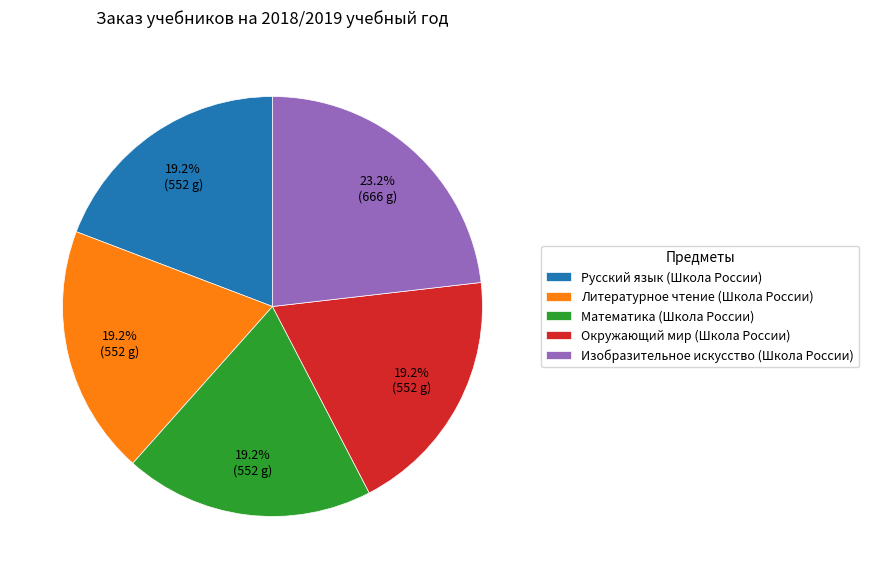

Does Русский язык (Школа России) represent more than half of the total?

No